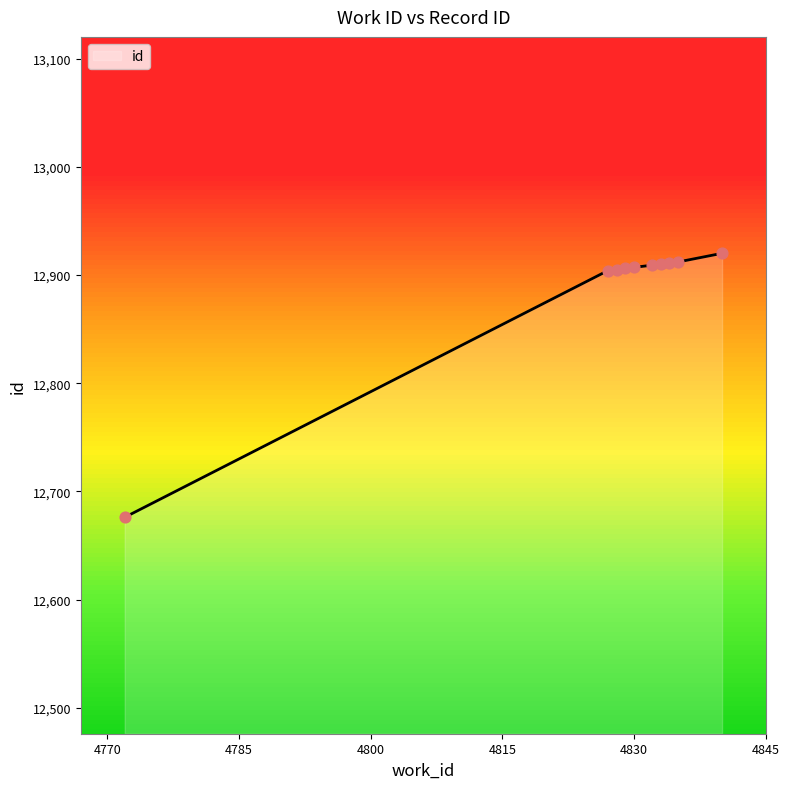

What is the greatest value displayed?

12920